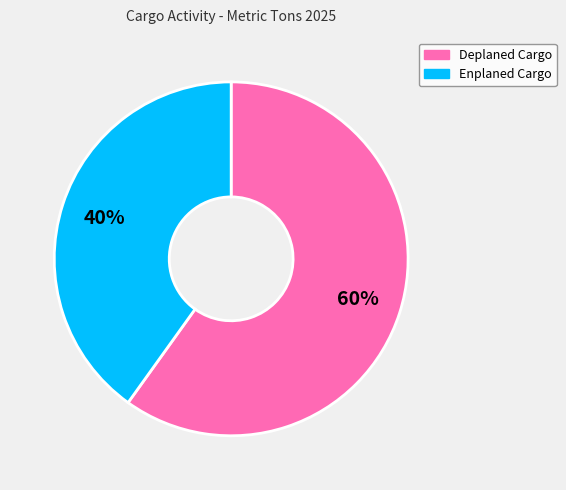

Between Deplaned Cargo and Enplaned Cargo, which is larger?

Deplaned Cargo